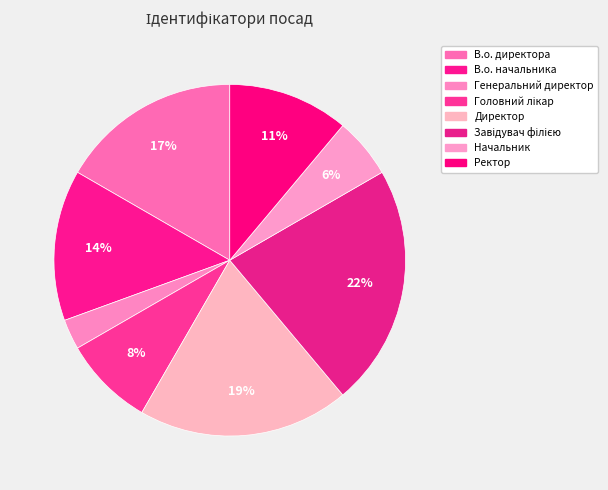

What is the largest slice in the pie chart?

Завідувач філією